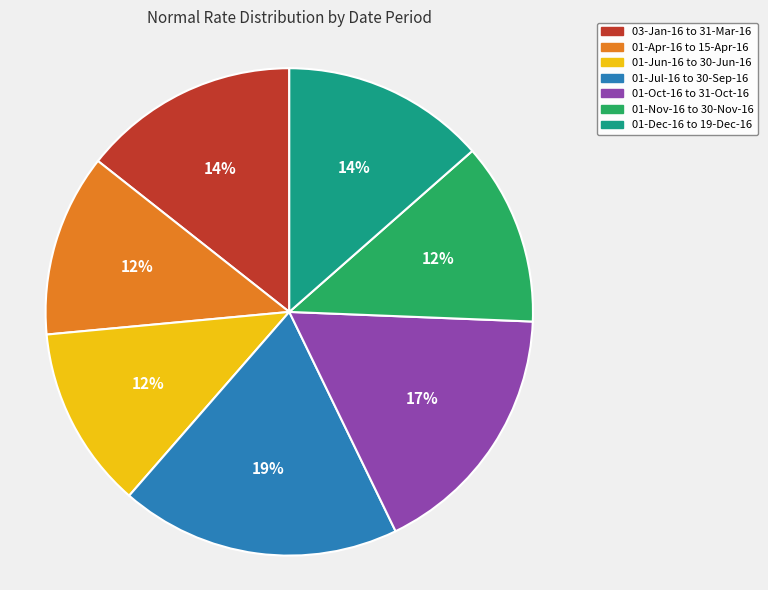

Which category has the biggest portion of the pie?

01-Jul-16 to 30-Sep-16